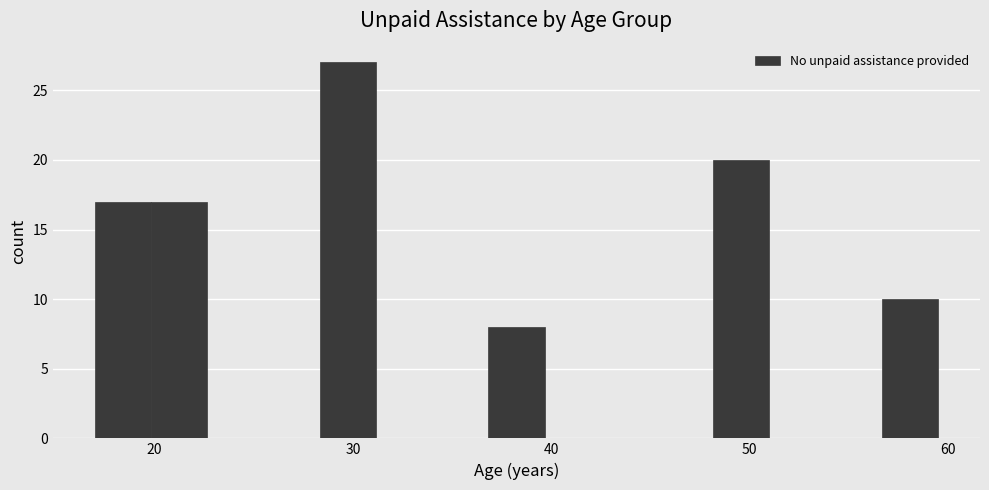

Around what value on the x-axis is the tallest bar? Give the approximate position of its centre, as read against the axis.

30